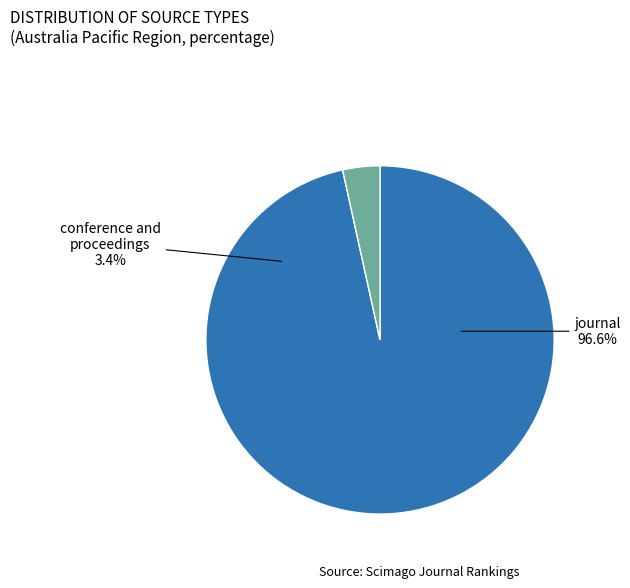

Count the number of slices in the pie.

2